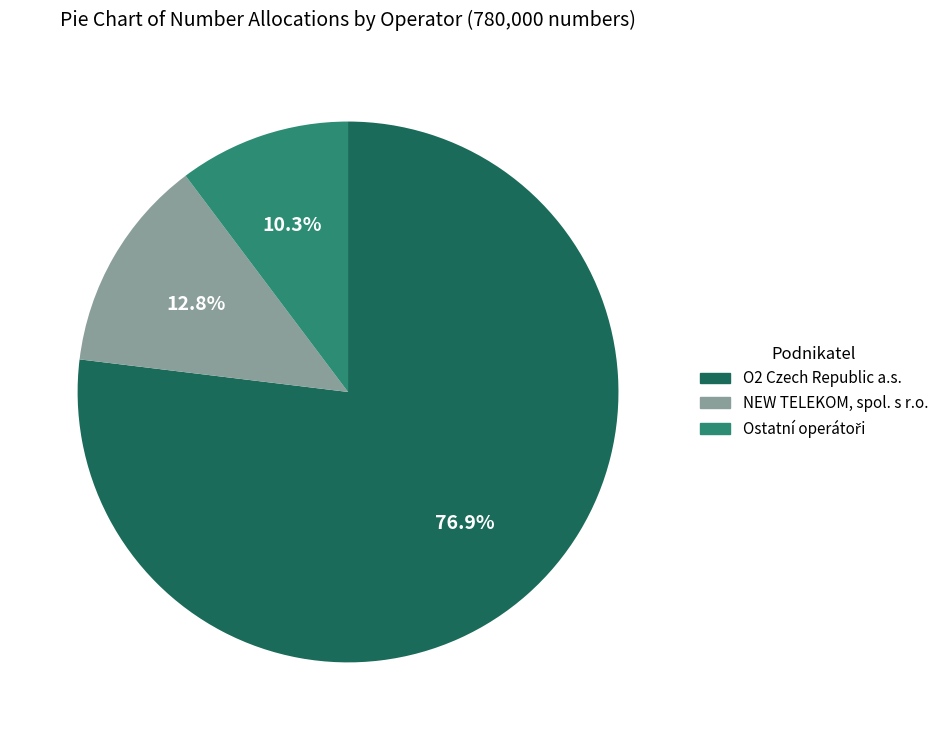

Is there any slice that represents more than half of the pie?

Yes